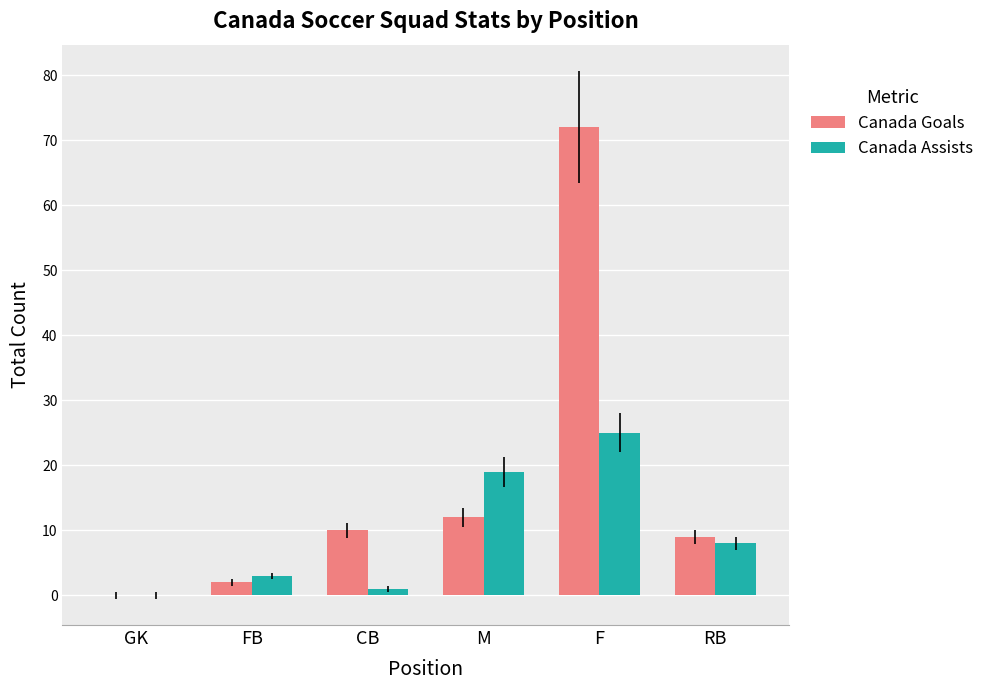

What is the difference between the Canada Assists values at CB and FB?

2